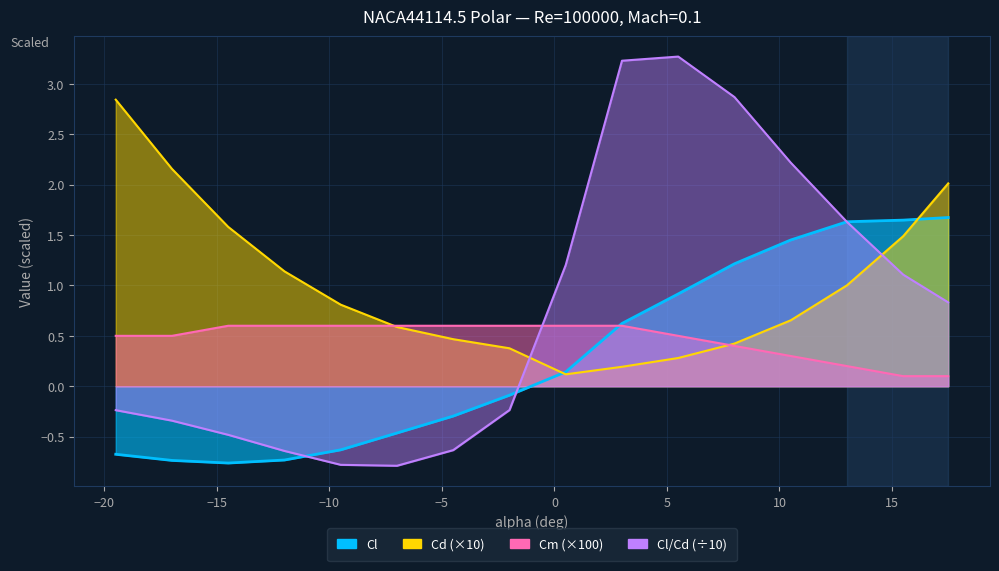

At how many categories does at least one series exceed 0?

16